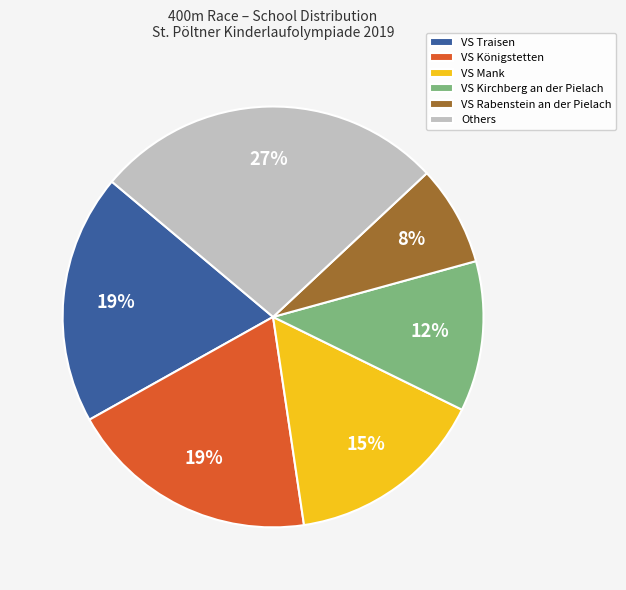

Which category has the smallest portion of the pie?

VS Rabenstein an der Pielach